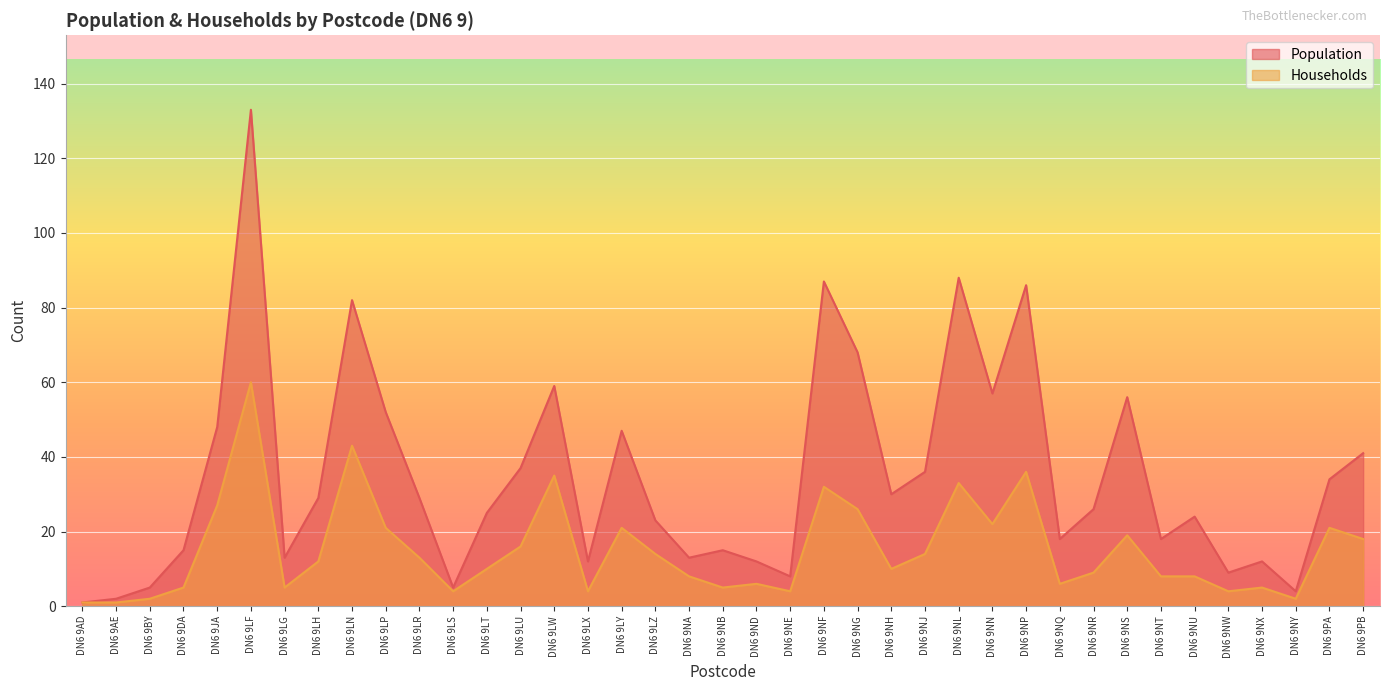

The value of Households at DN6 9LS is 4. True or false?

True